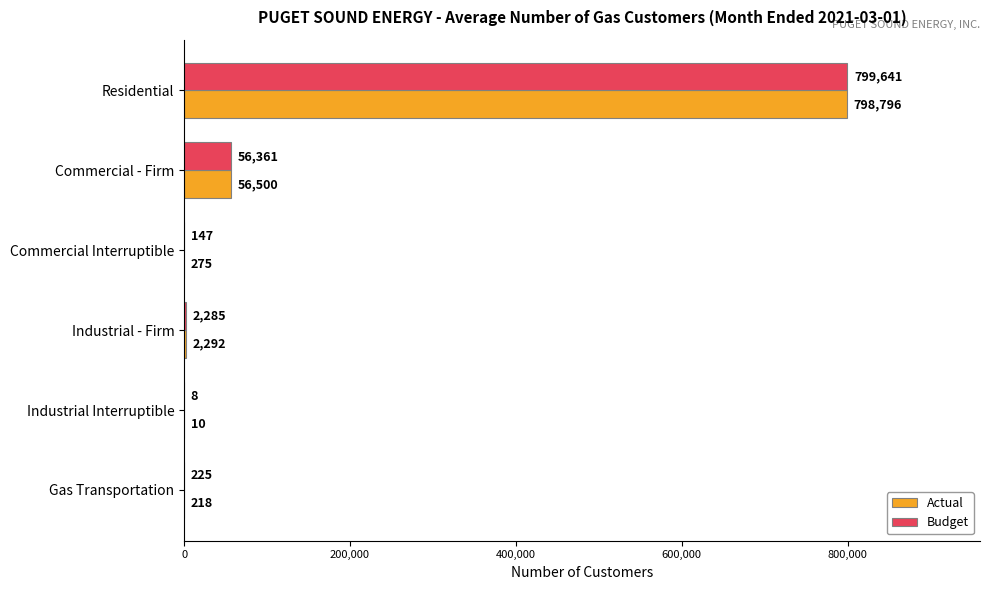

What is the sum of all Budget values?

858667